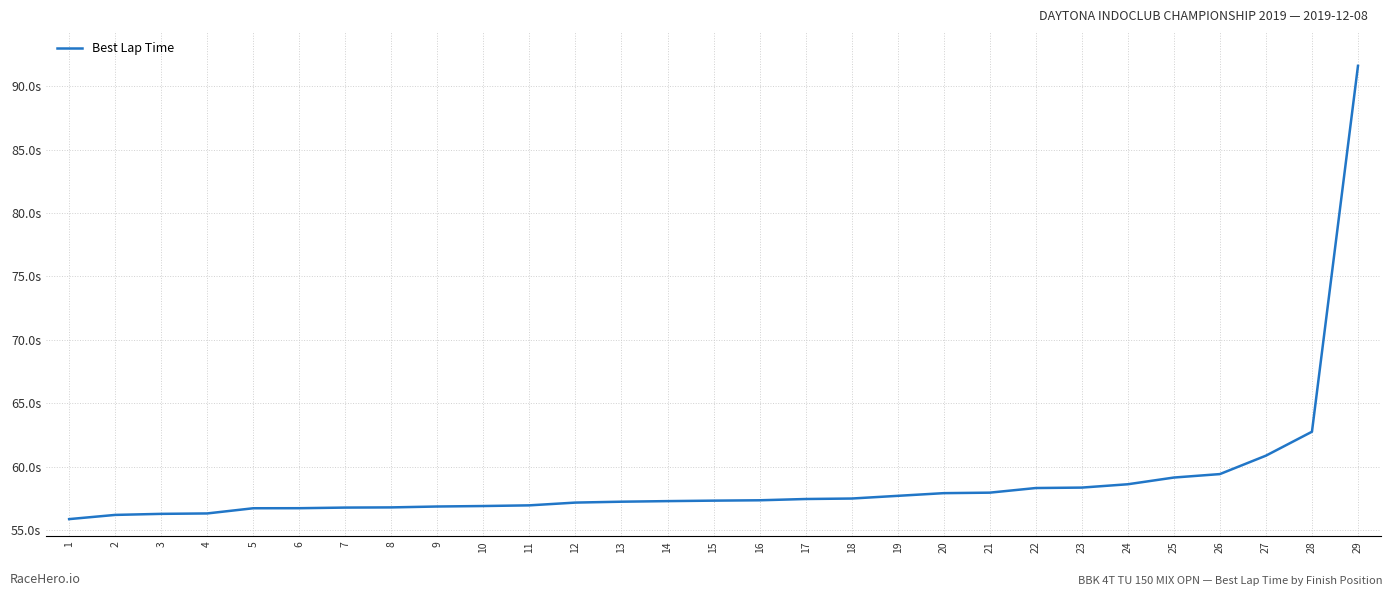

Approximately how many times larger is the value at 29 compared to 15?

1.6